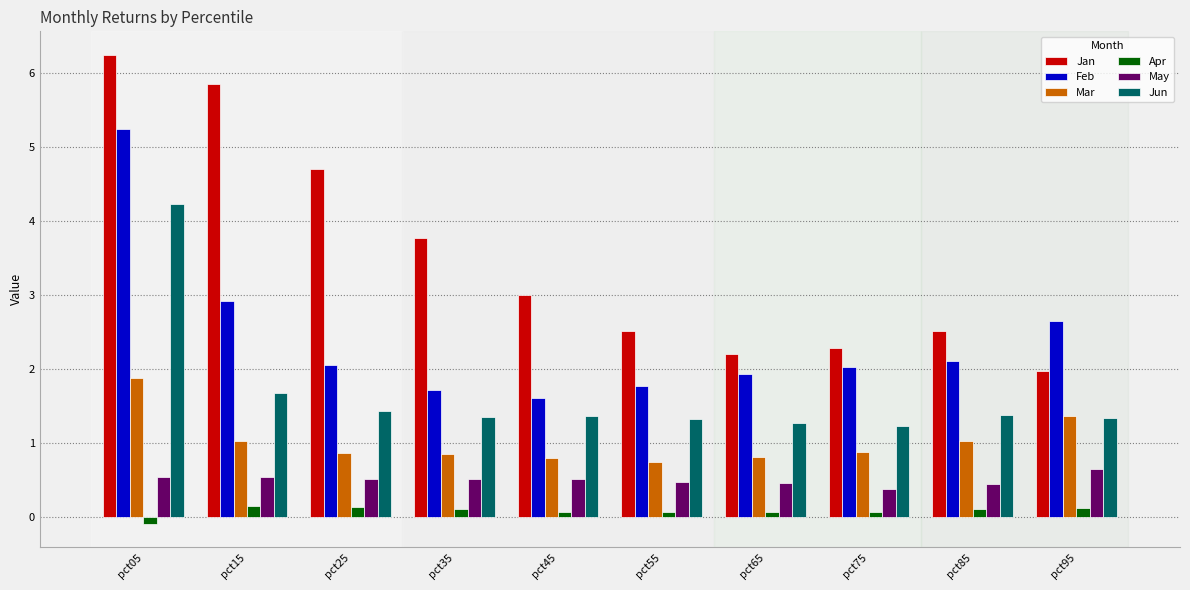

The value of Jan at pct75 is 2.3. True or false?

True